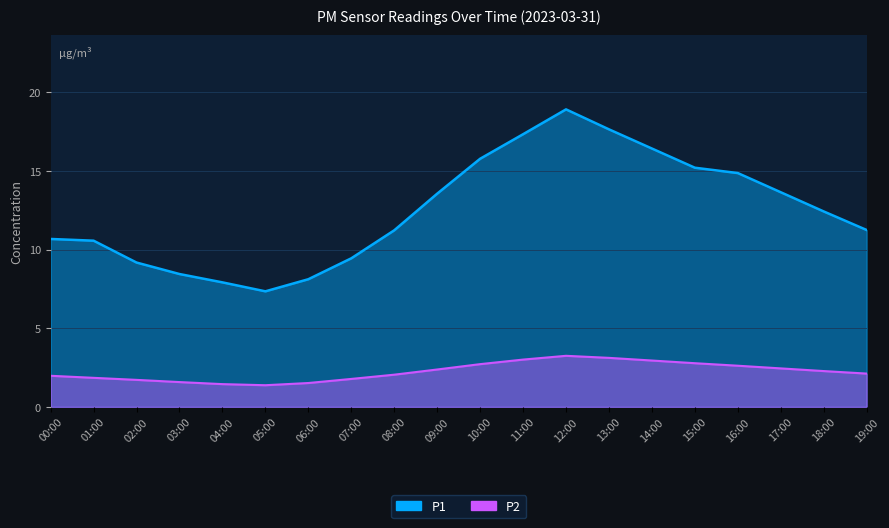

At how many categories does at least one series exceed 14?

7